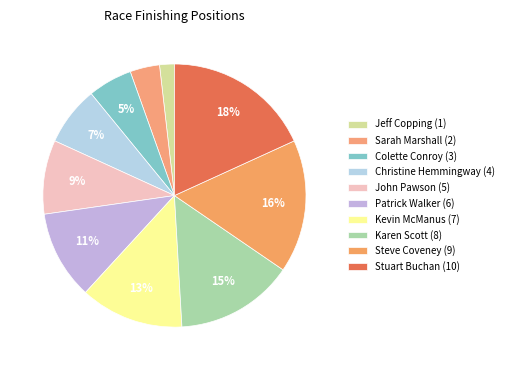

Count the number of slices in the pie.

10